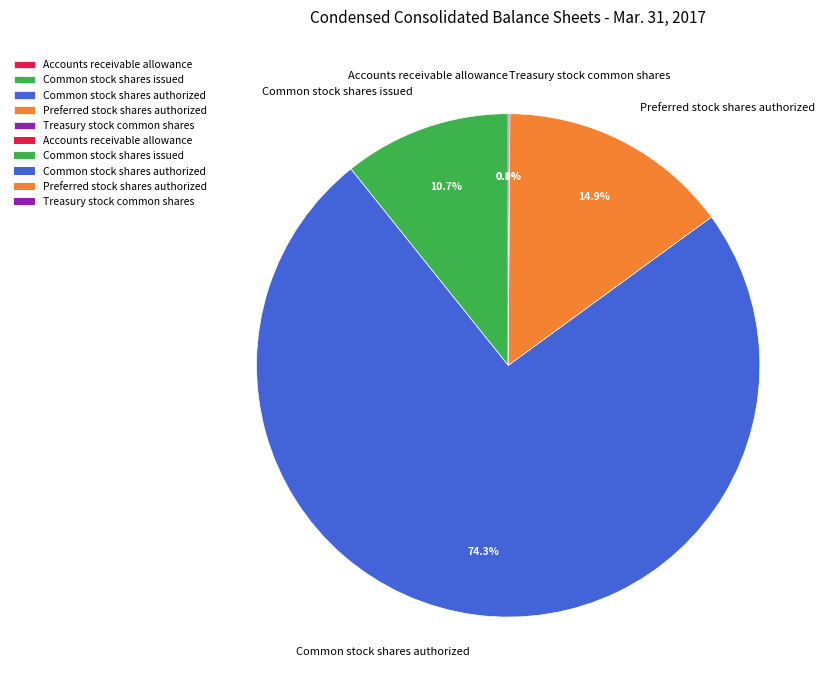

Approximately how many times larger is the value at Preferred stock shares authorized compared to Common stock shares issued?

1.4